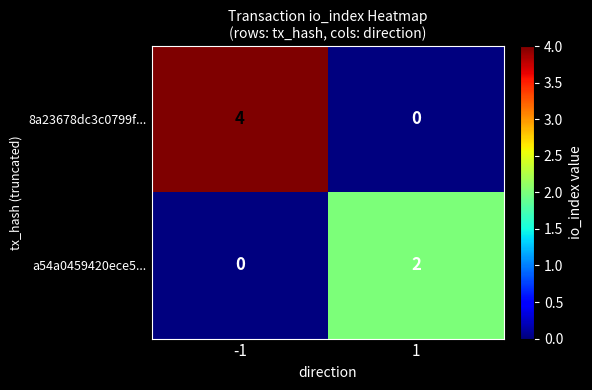

Is it true that 8a23678dc3c0799f... equals 4 at -1?

True